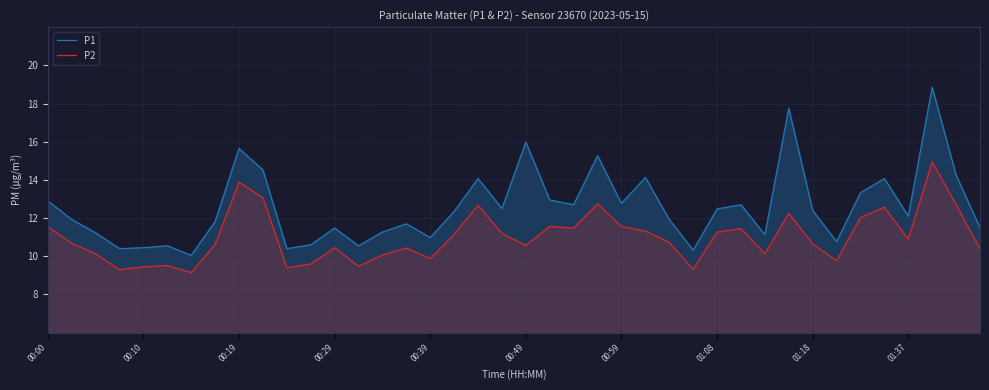

What is the minimum value for P1?

10.1